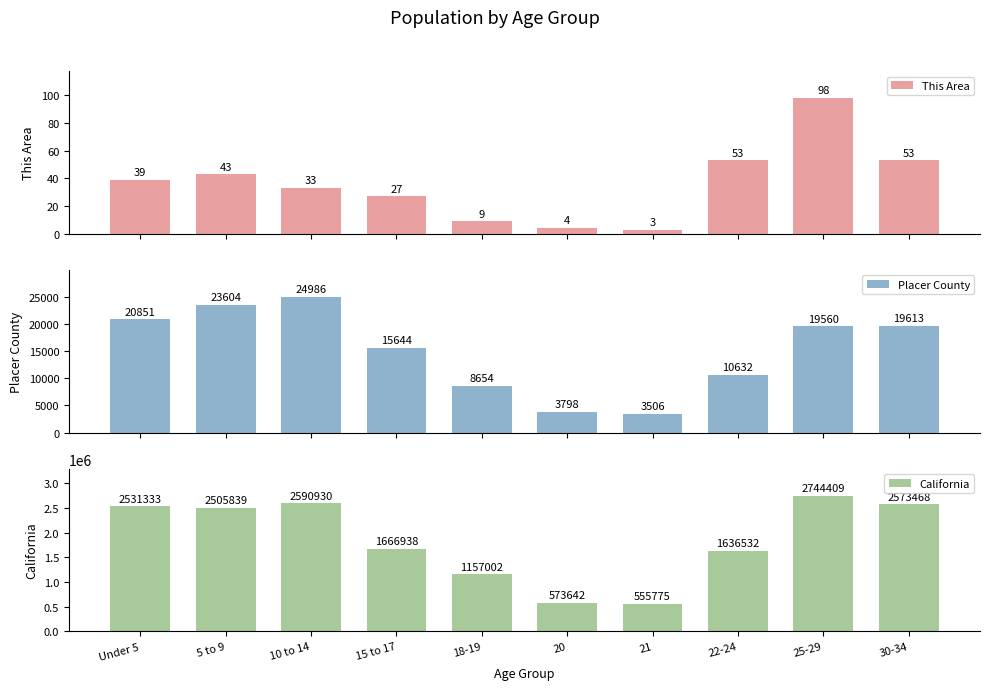

How many categories are shown in the chart?

10